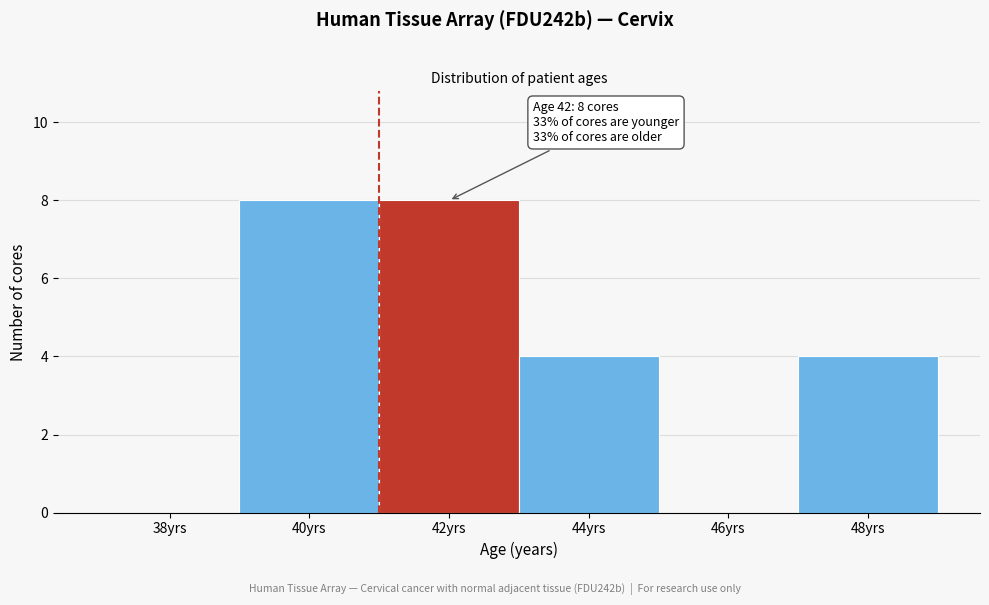

Reading left to right, transcribe all the data shown in this chart.

38yrs=0	40yrs=8	42yrs=8	44yrs=4	46yrs=0	48yrs=4